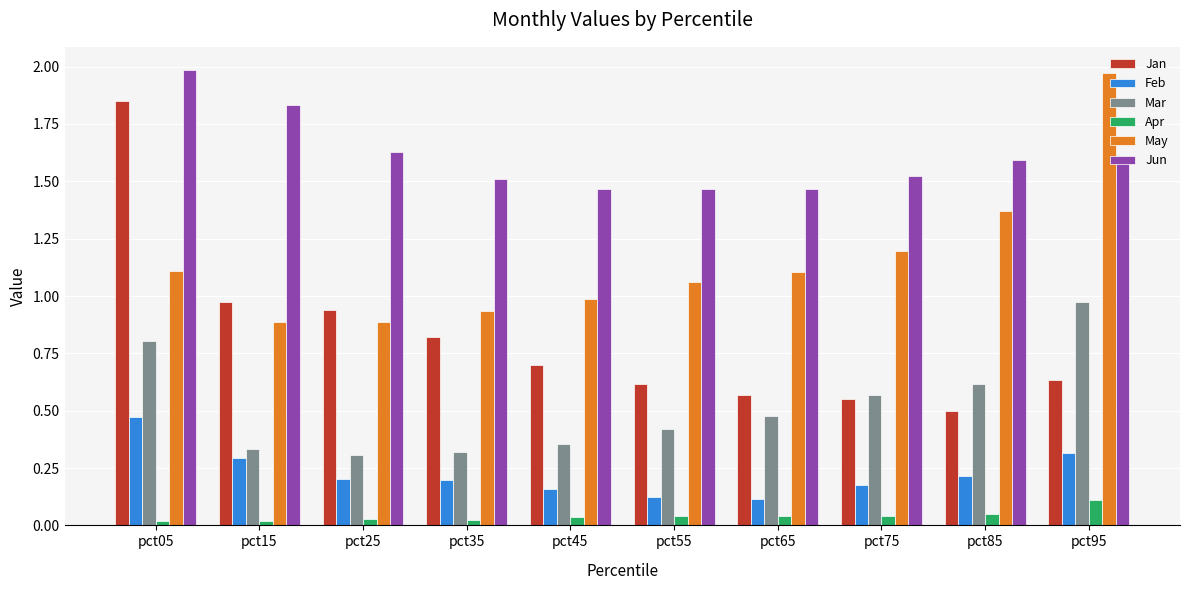

Are the bars horizontal?

No